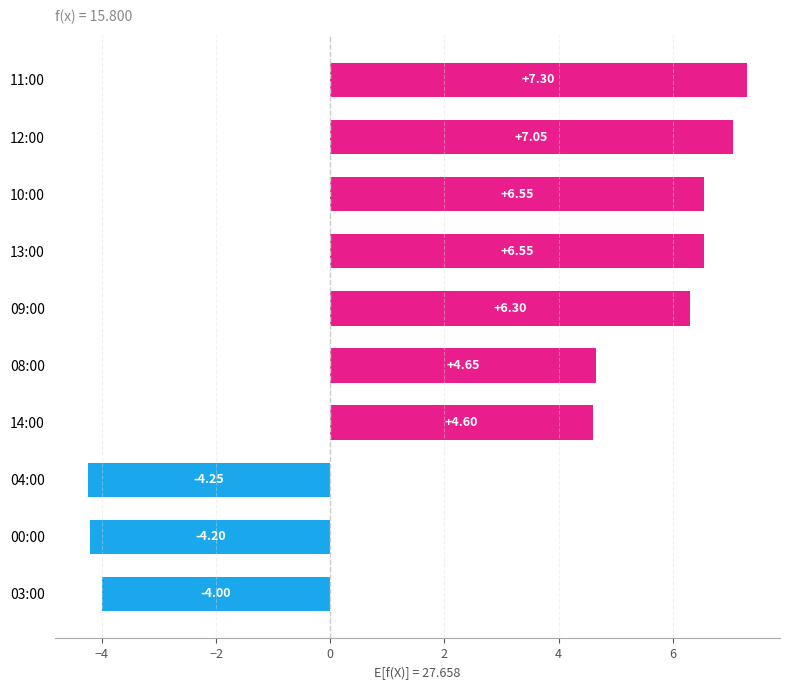

What is the sum of the values at 04:00 and 10:00?

2.3